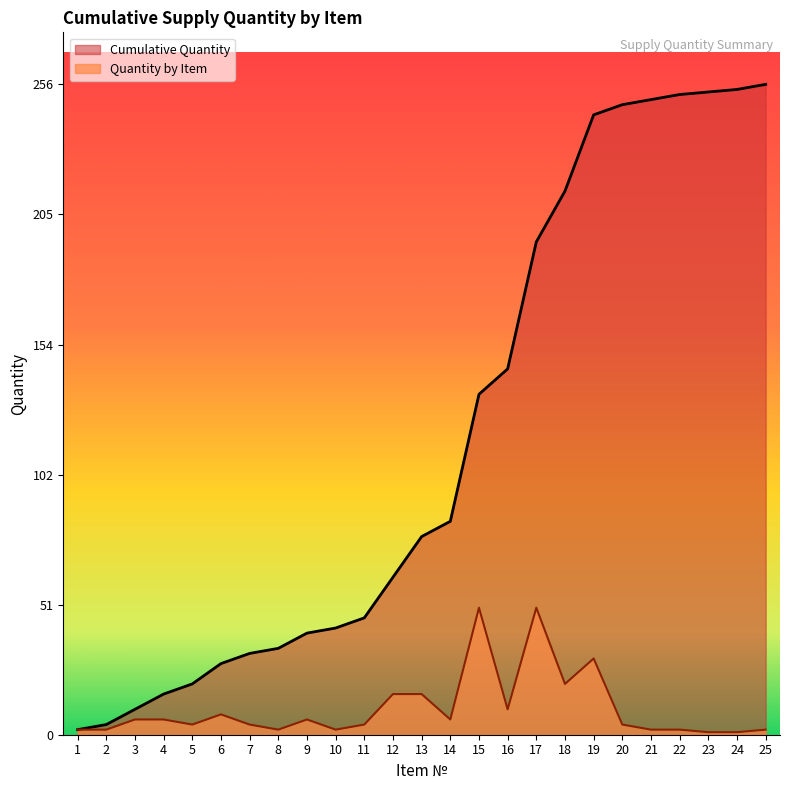

At which label is Quantity by Item closest to 25?

18